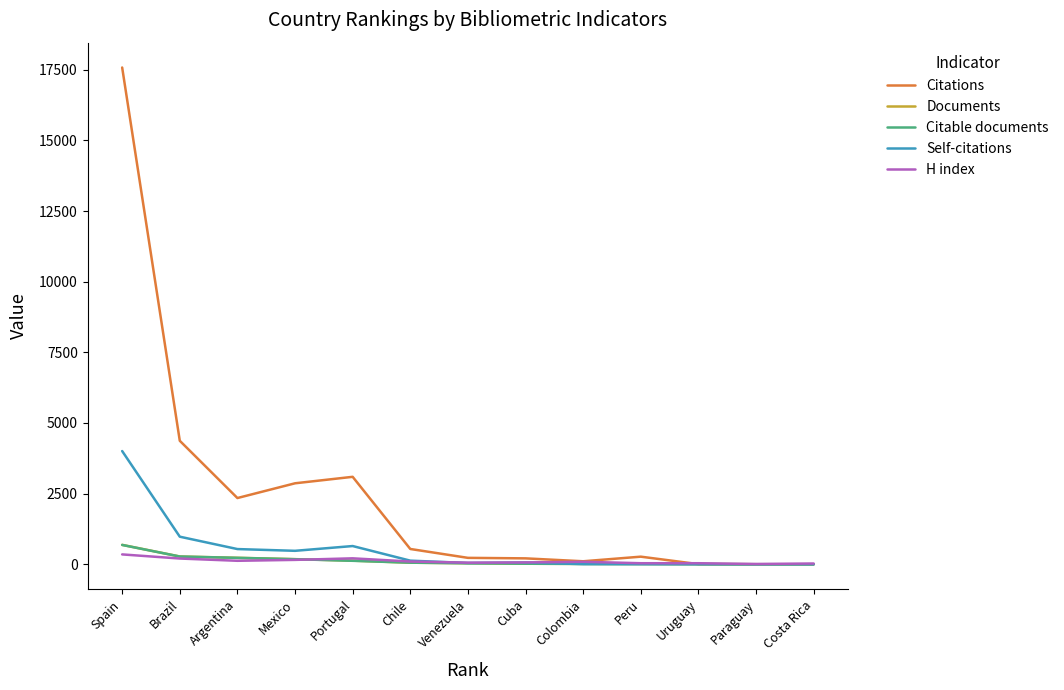

Which series has the largest total across all categories?

Citations